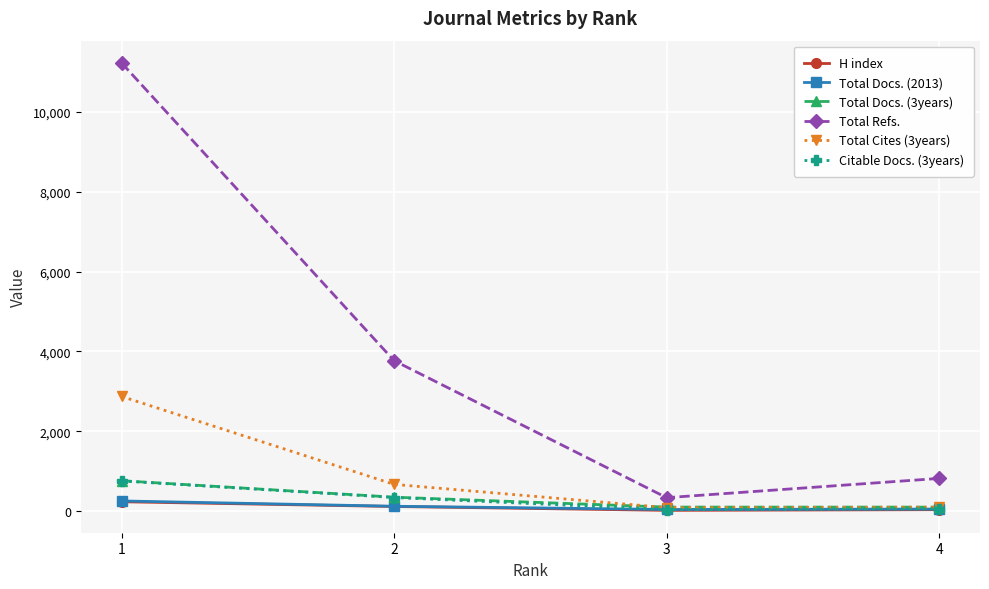

What is the minimum value shown in the chart?

15